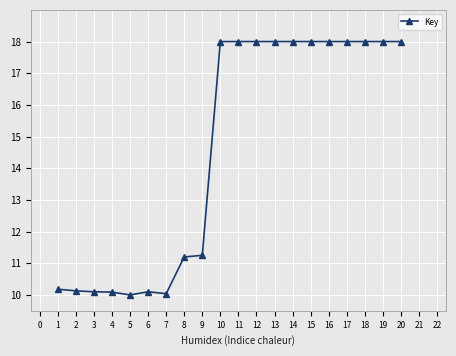

Is it true that the value at 14 is 26.3?

False